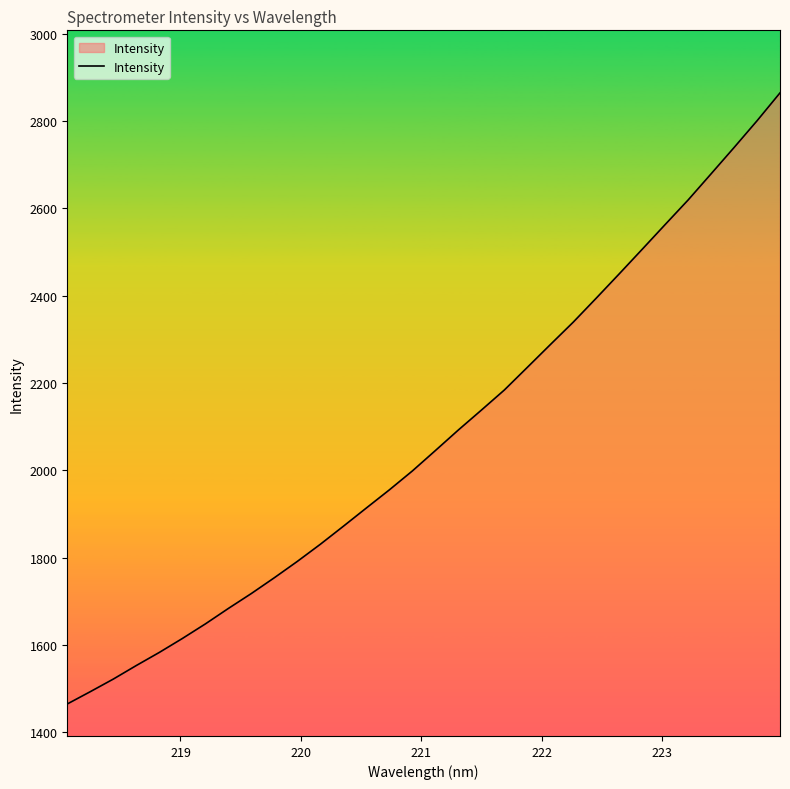

What is the smallest value displayed?

1465.2